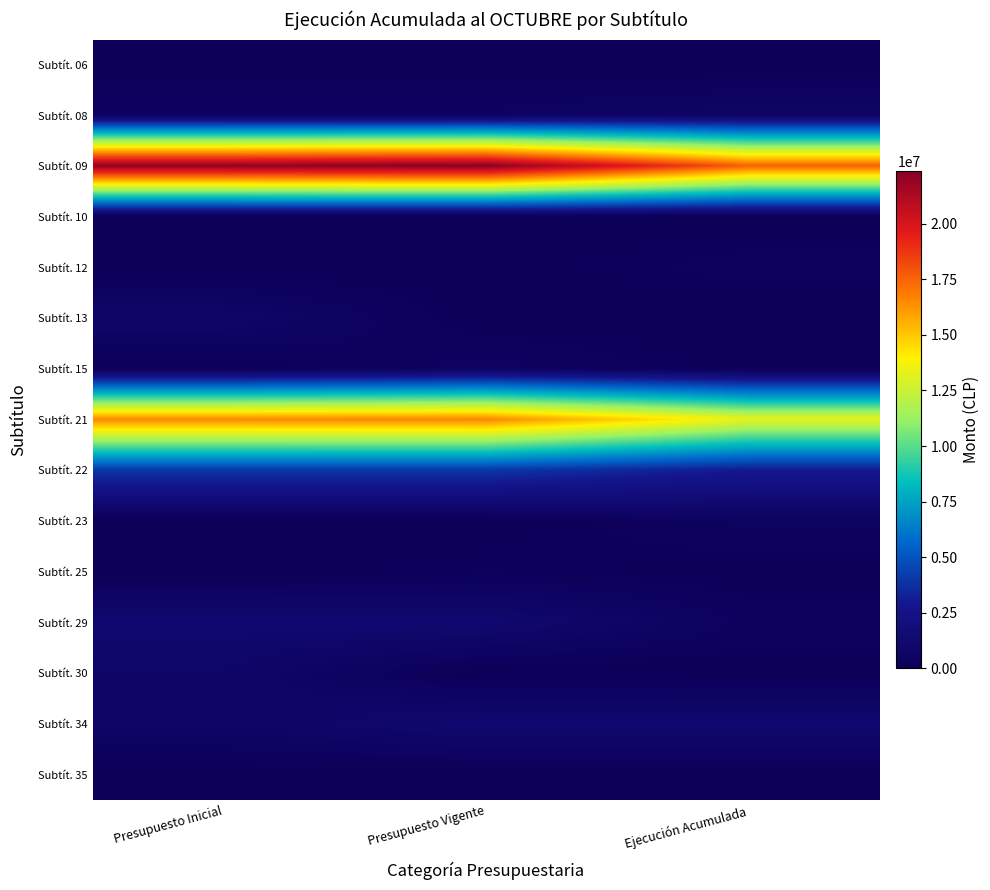

What is the difference between the highest and lowest values at Ejecución Acumulada?

17562019